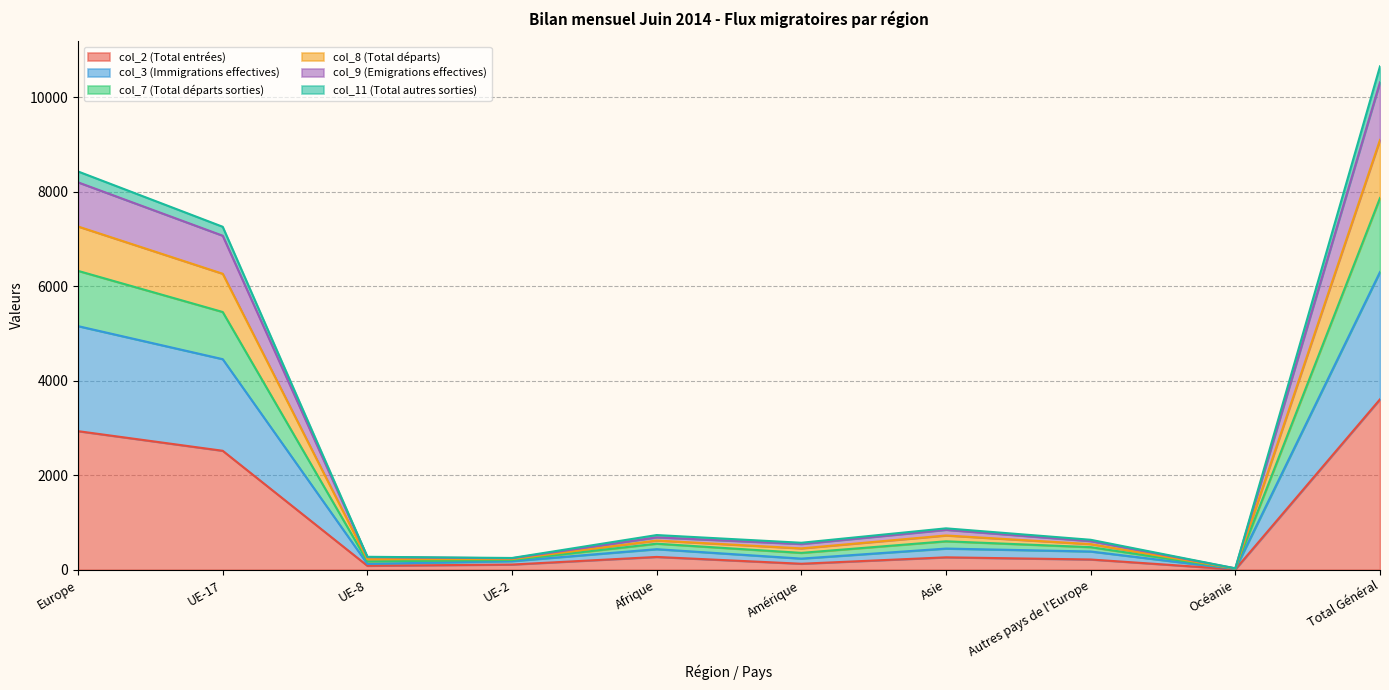

The col_3 (Immigrations effectives) series shows 16 at Océanie. True or false?

True